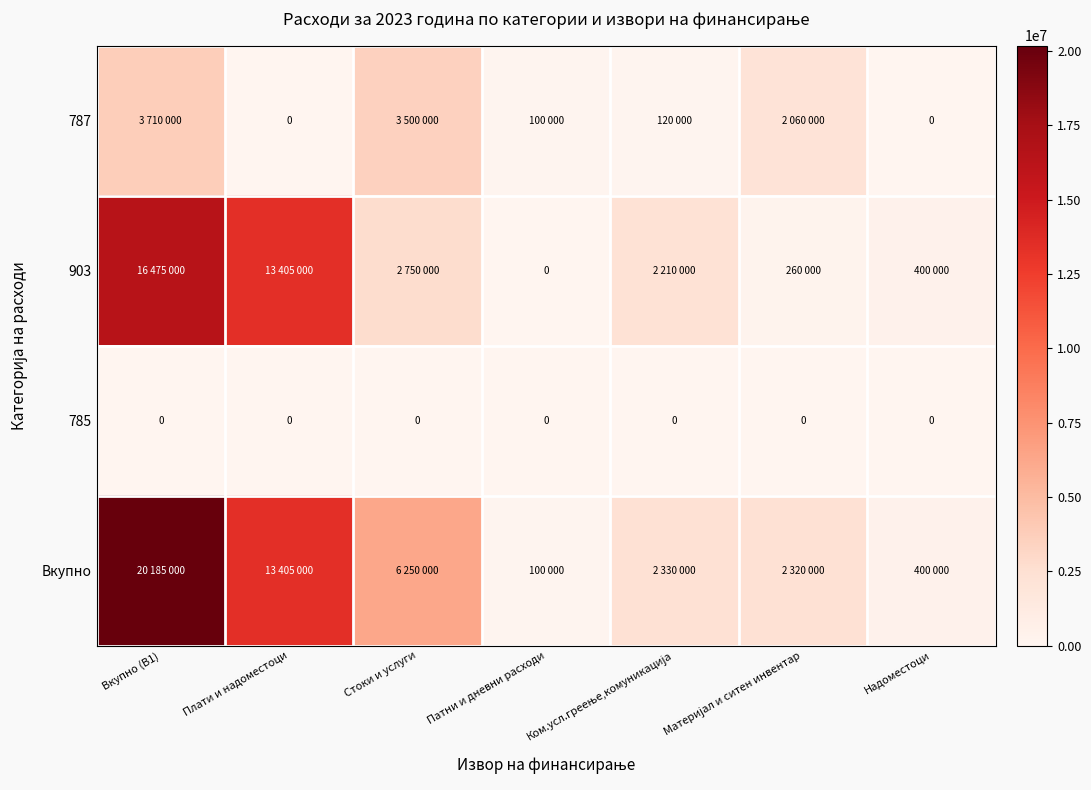

What is the total value across all series at Ком.усл.греење,комуникација?

4660000